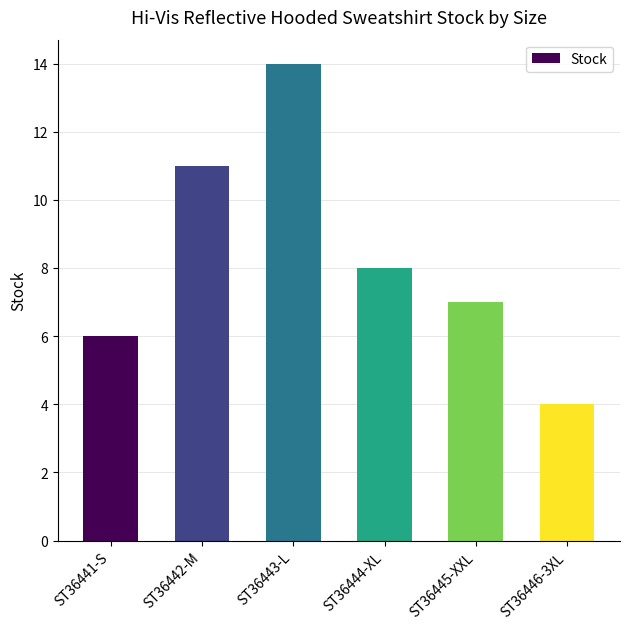

What is the average value?

8